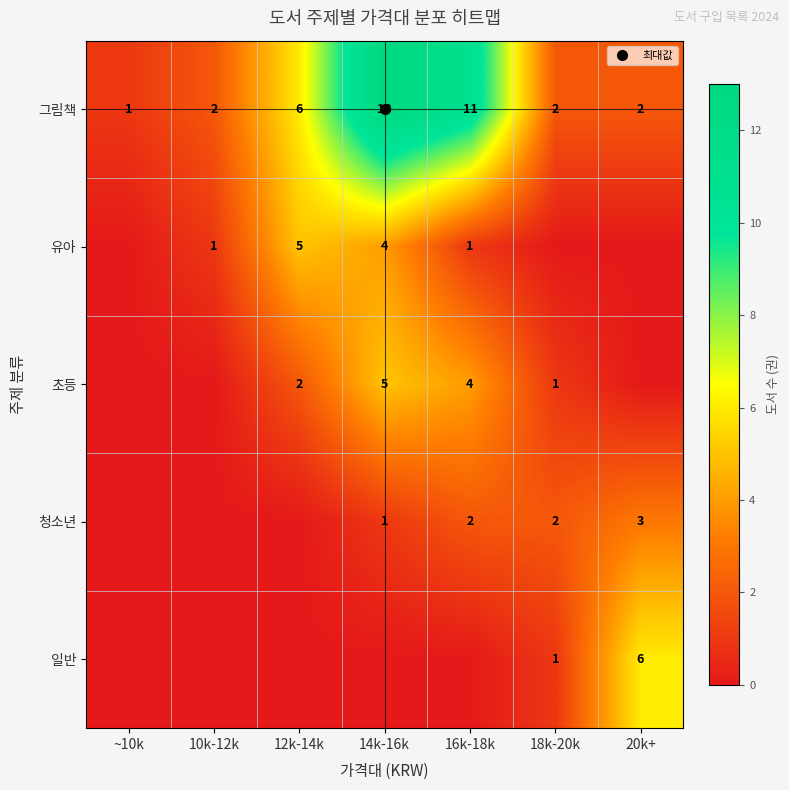

Is it true that 일반 equals 0 at ~10k?

True